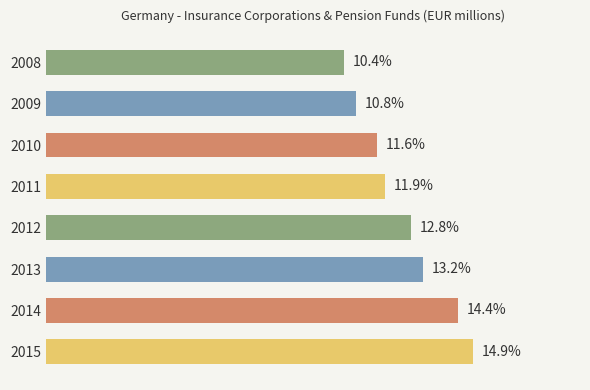

List the labels in order of value, largest first.

2015, 2014, 2013, 2012, 2011, 2010, 2009, 2008